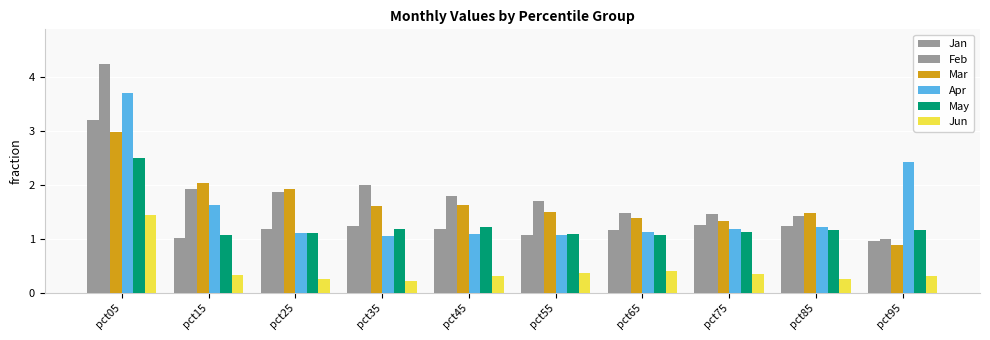

Count the number of data series in this chart.

6